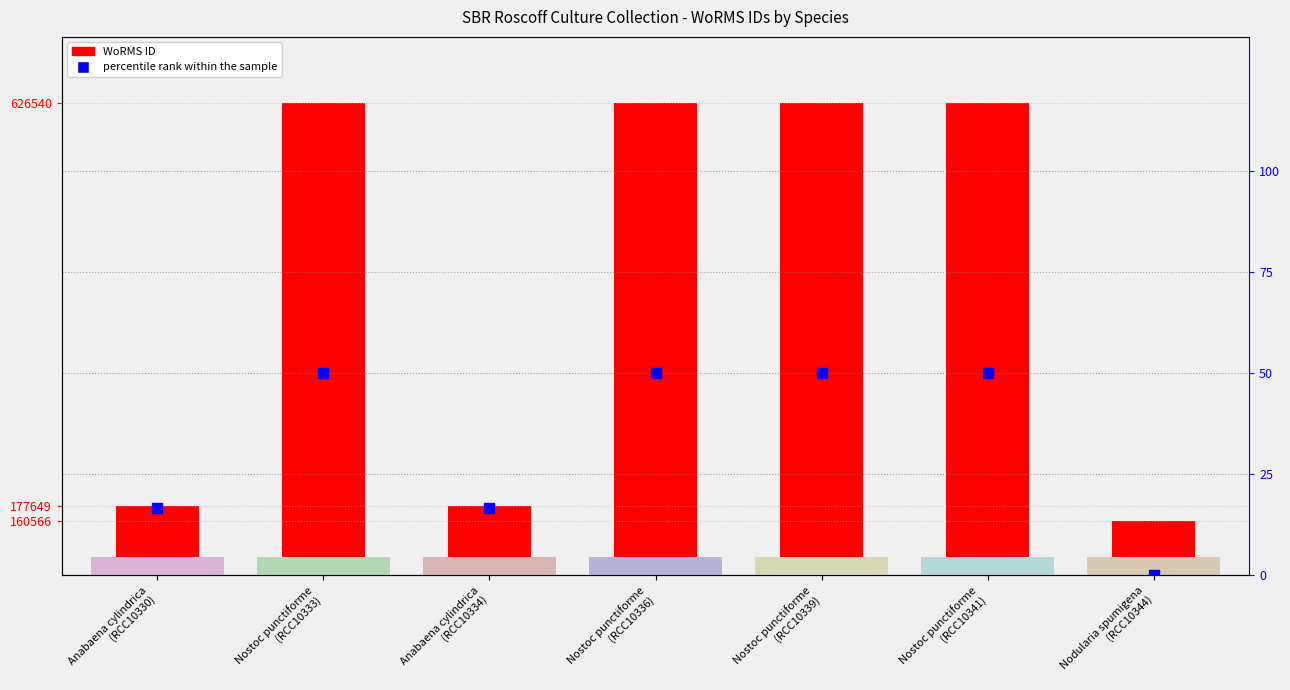

Which series contains the lowest Y value?

percentile rank within the sample